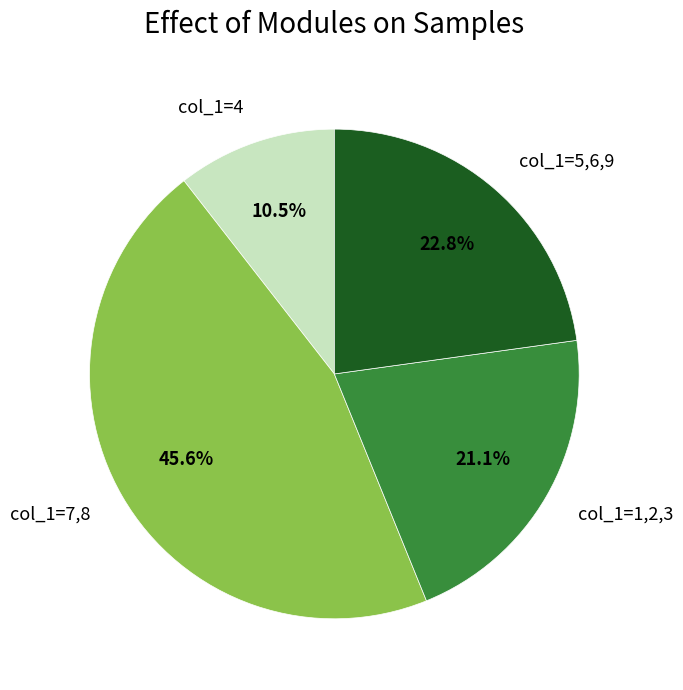

How many segments does this pie chart have?

4